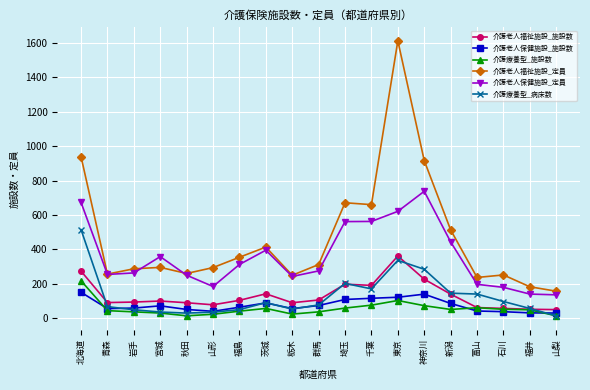

At how many categories does at least one series exceed 799?

3